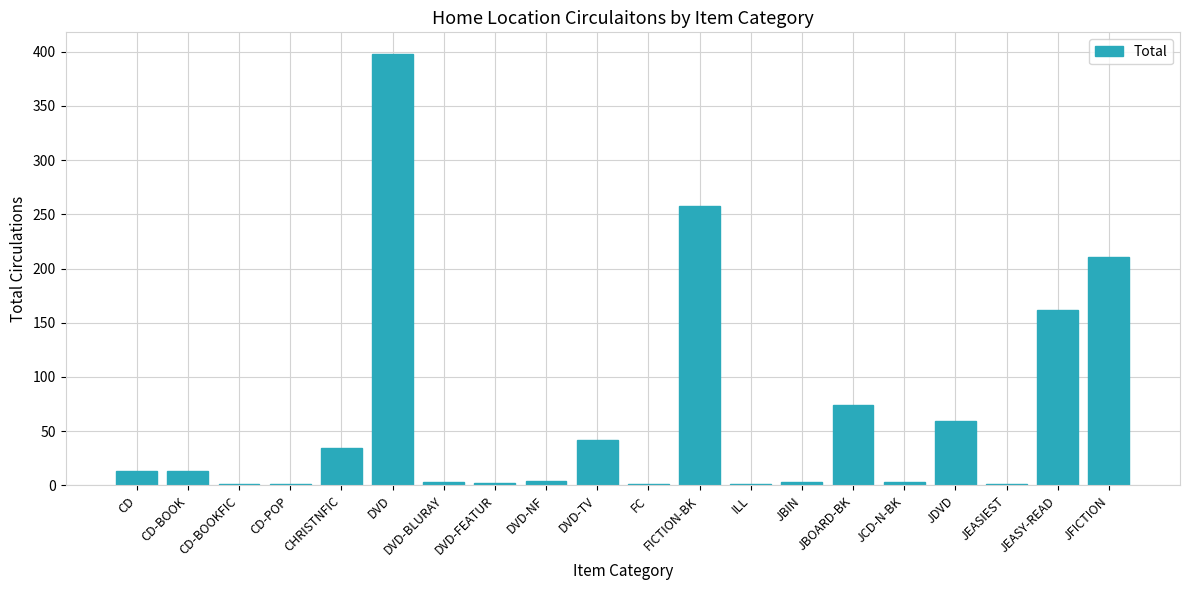

What is the average value?

64